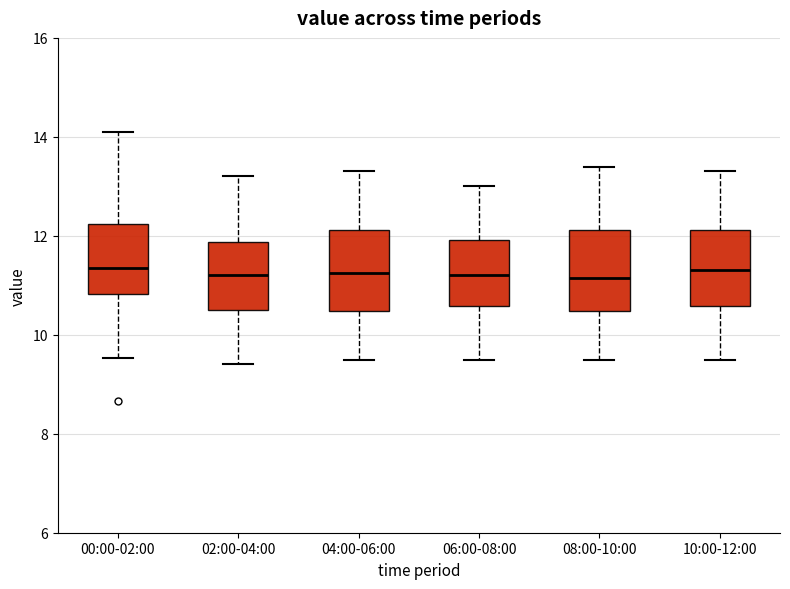

Reading left to right, read every box against the y-axis: the position of its median line, the range the box covers, and the ends of its whiskers. The values are not printed on the chart, so give them approximately, as read against the axis.

00:00-02:00: median 11.4, box 10.8 to 12.2, whiskers 9.6 to 14.2
02:00-04:00: median 11.2, box 10.6 to 11.8, whiskers 9.4 to 13.2
04:00-06:00: median 11.2, box 10.4 to 12.2, whiskers 9.6 to 13.4
06:00-08:00: median 11.2, box 10.6 to 12.0, whiskers 9.6 to 13.0
08:00-10:00: median 11.2, box 10.4 to 12.2, whiskers 9.6 to 13.4
10:00-12:00: median 11.4, box 10.6 to 12.2, whiskers 9.6 to 13.4